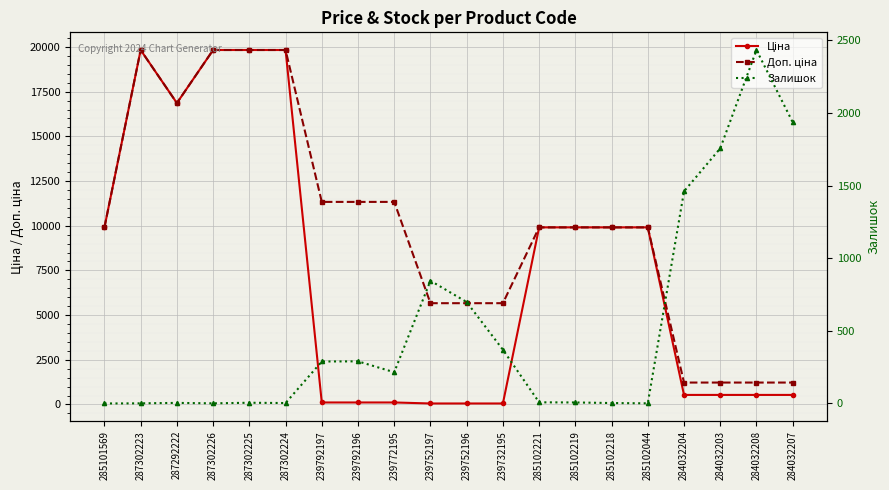

At how many categories does at least one series exceed 15086?

5